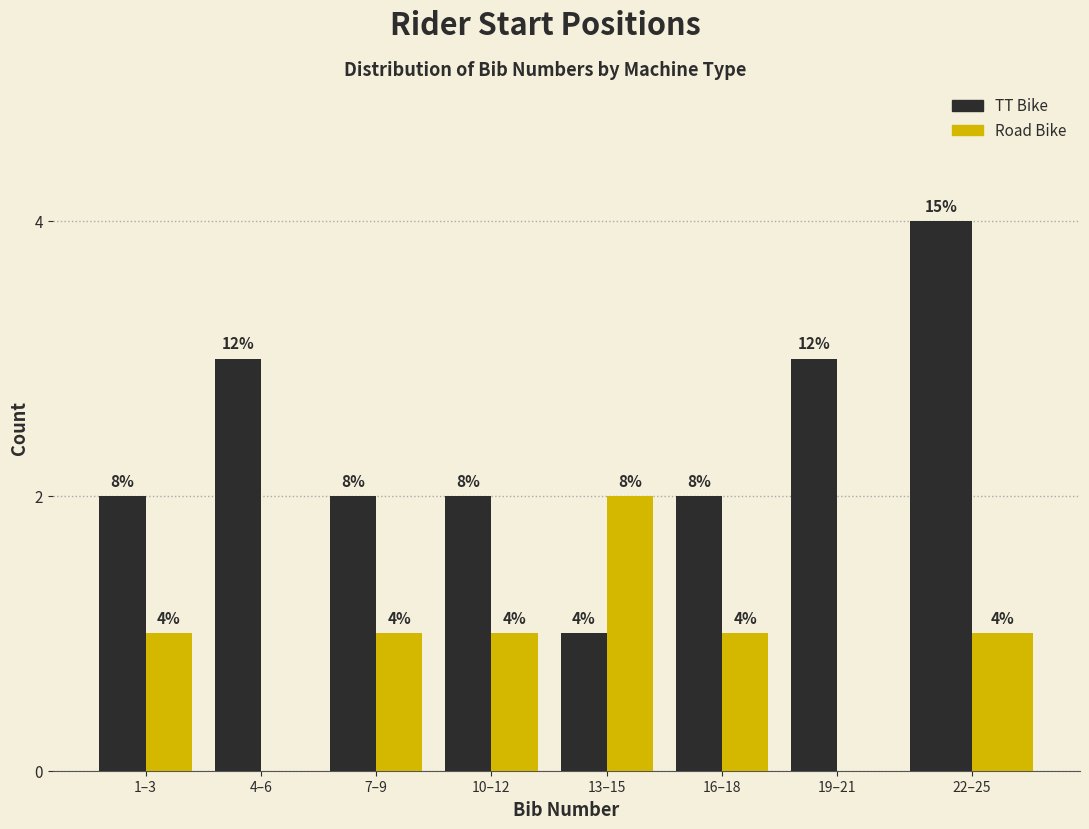

How many groups of bars are there?

8